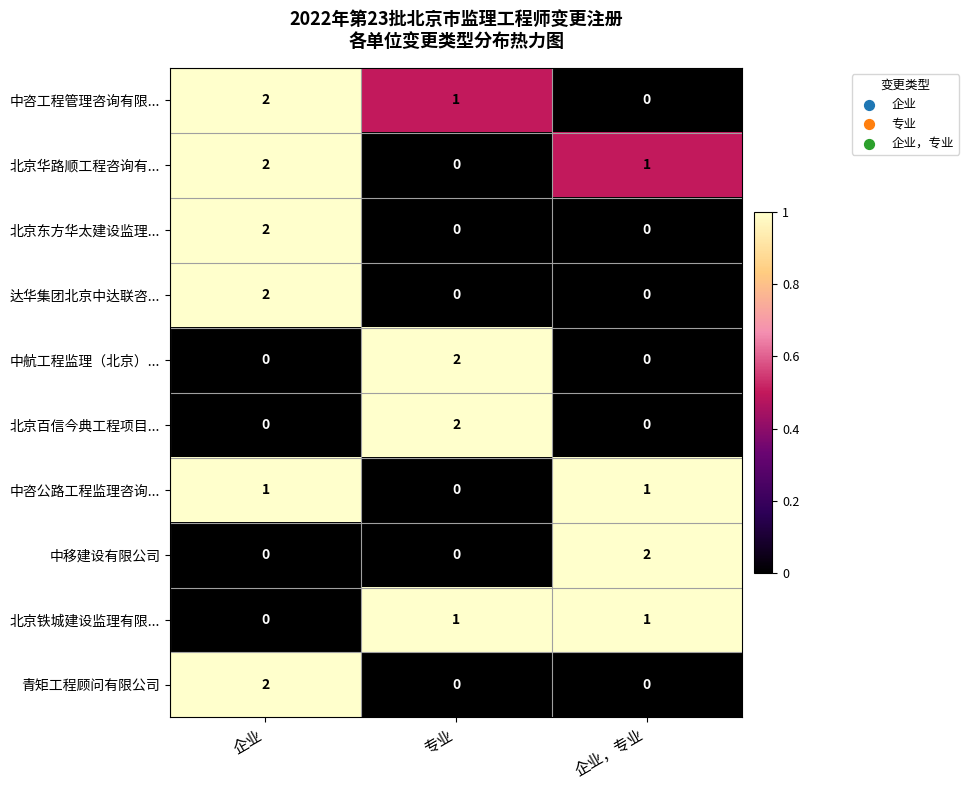

Reading left to right, list all the values displayed in this chart.

中咨工程管理咨询有限...: 2	1	0
北京华路顺工程咨询有...: 2	0	1
北京东方华太建设监理...: 2	0	0
达华集团北京中达联咨...: 2	0	0
中航工程监理（北京）...: 0	2	0
北京百信今典工程项目...: 0	2	0
中咨公路工程监理咨询...: 1	0	1
中移建设有限公司: 0	0	2
北京铁城建设监理有限...: 0	1	1
青矩工程顾问有限公司: 2	0	0